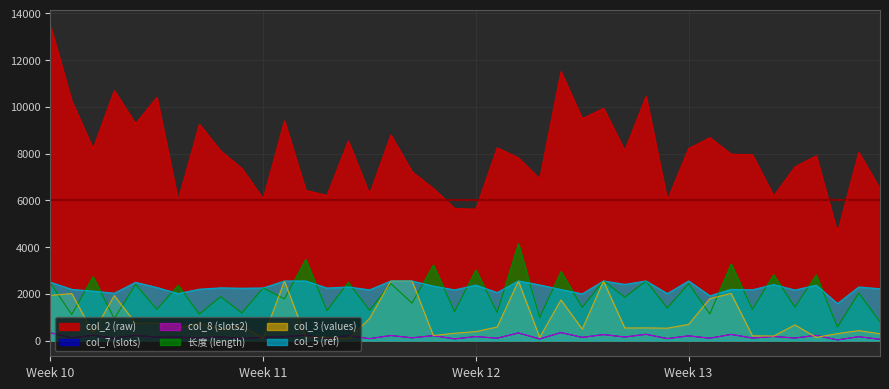

How many lines are shown in the chart?

6